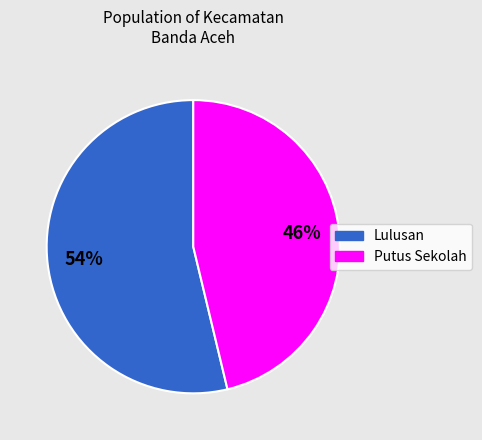

To the nearest percent, what is the average slice percentage?

50%